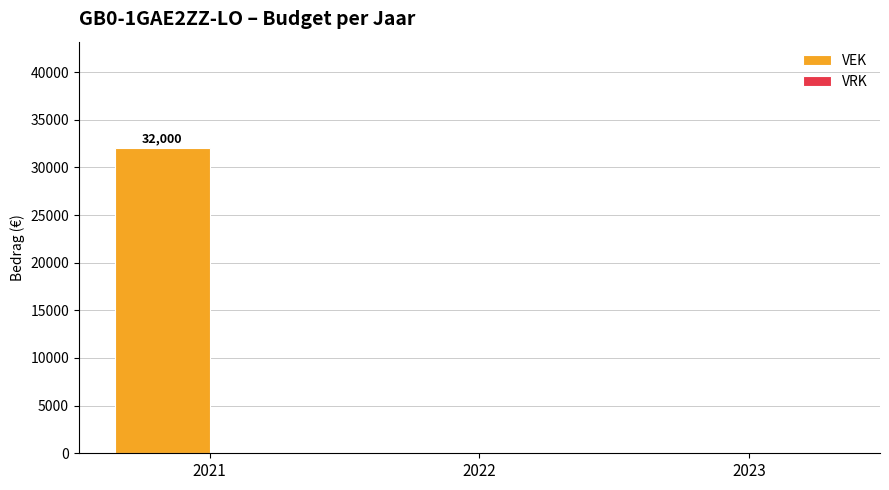

What is the greatest value displayed?

32000